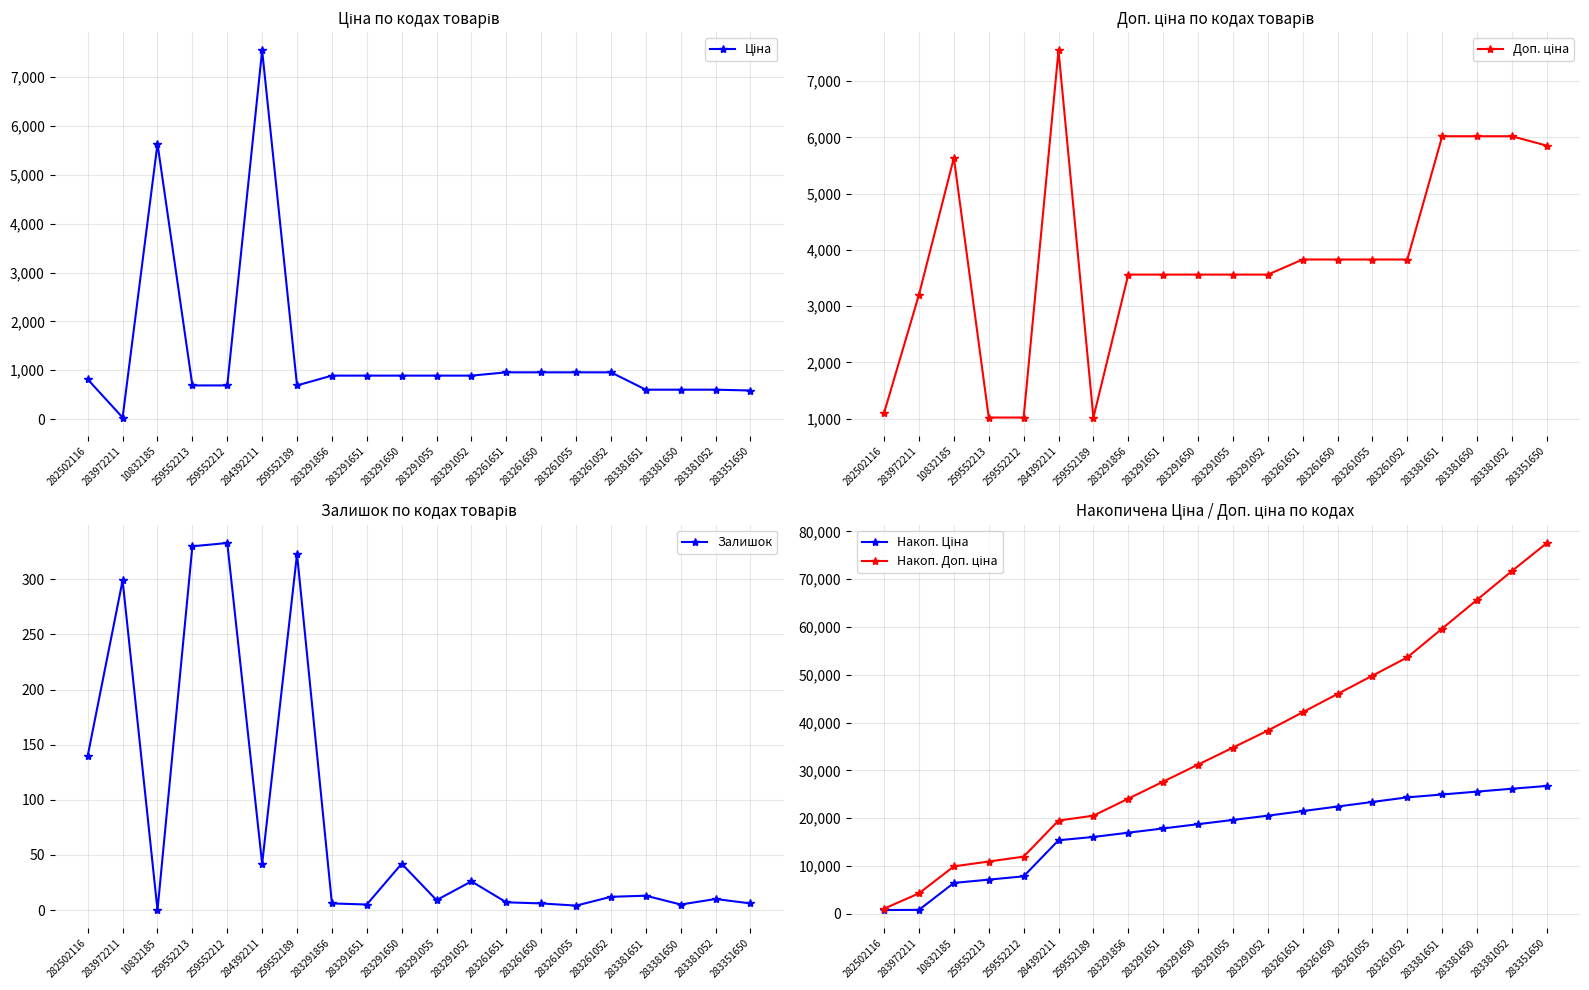

Reading left to right, list all the values displayed in this chart.

Ціна: 282502116=813.0	283972211=32.0	10832185=5636.0	259552213=689.1	259552212=689.1	284392211=7545.9	259552189=689.1	283291856=889.9	283291651=889.9	283291650=889.9	283291055=889.9	283291052=889.9	283261651=957.1	283261650=957.1	283261055=957.1	283261052=957.1	283381651=602.1	283381650=602.1	283381052=602.1	283351650=585.3
Доп. ціна: 282502116=1101.8	283972211=3205.0	10832185=5636.0	259552213=1017.8	259552212=1017.8	284392211=7545.9	259552189=1017.8	283291856=3559.7	283291651=3559.7	283291650=3559.7	283291055=3559.7	283291052=3559.7	283261651=3828.4	283261650=3828.4	283261055=3828.4	283261052=3828.4	283381651=6020.8	283381650=6020.8	283381052=6020.8	283351650=5852.9
Залишок: 282502116=140.0	283972211=299.0	10832185=0.0	259552213=330.0	259552212=333.0	284392211=42.0	259552189=323.0	283291856=6.0	283291651=5.0	283291650=42.0	283291055=9.0	283291052=26.0	283261651=7.0	283261650=6.0	283261055=4.0	283261052=12.0	283381651=13.0	283381650=5.0	283381052=10.0	283351650=6.0
Накоп. Ціна: 282502116=813.0	283972211=845.1	10832185=6481.1	259552213=7170.2	259552212=7859.3	284392211=15405.2	259552189=16094.2	283291856=16984.2	283291651=17874.1	283291650=18764.0	283291055=19654.0	283291052=20543.9	283261651=21501.0	283261650=22458.1	283261055=23415.2	283261052=24372.3	283381651=24974.3	283381650=25576.4	283381052=26178.5	283351650=26763.8
Накоп. Доп. ціна: 282502116=1101.8	283972211=4306.8	10832185=9942.8	259552213=10960.5	259552212=11978.3	284392211=19524.2	259552189=20542.0	283291856=24101.7	283291651=27661.4	283291650=31221.2	283291055=34780.9	283291052=38340.6	283261651=42169.0	283261650=45997.3	283261055=49825.7	283261052=53654.0	283381651=59674.8	283381650=65695.6	283381052=71716.4	283351650=77569.3